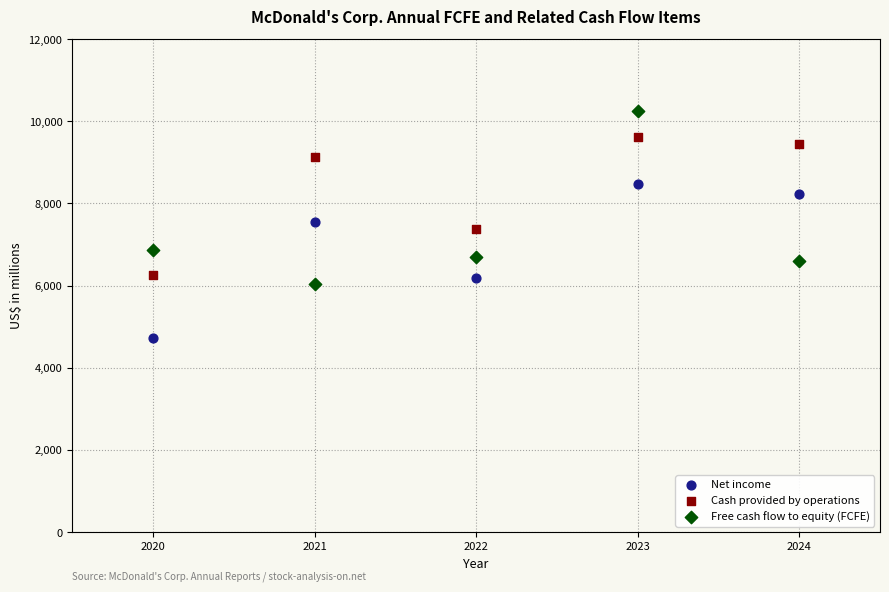

Across all data points, what is the range of Y values (max minus min)?

5516